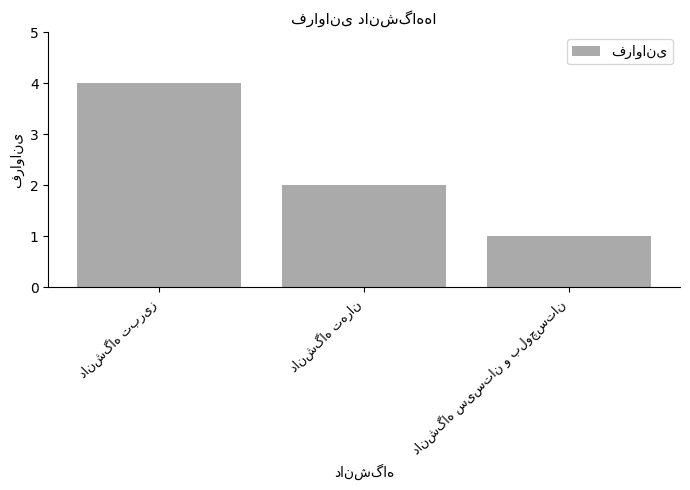

What is the maximum value shown in the chart?

4